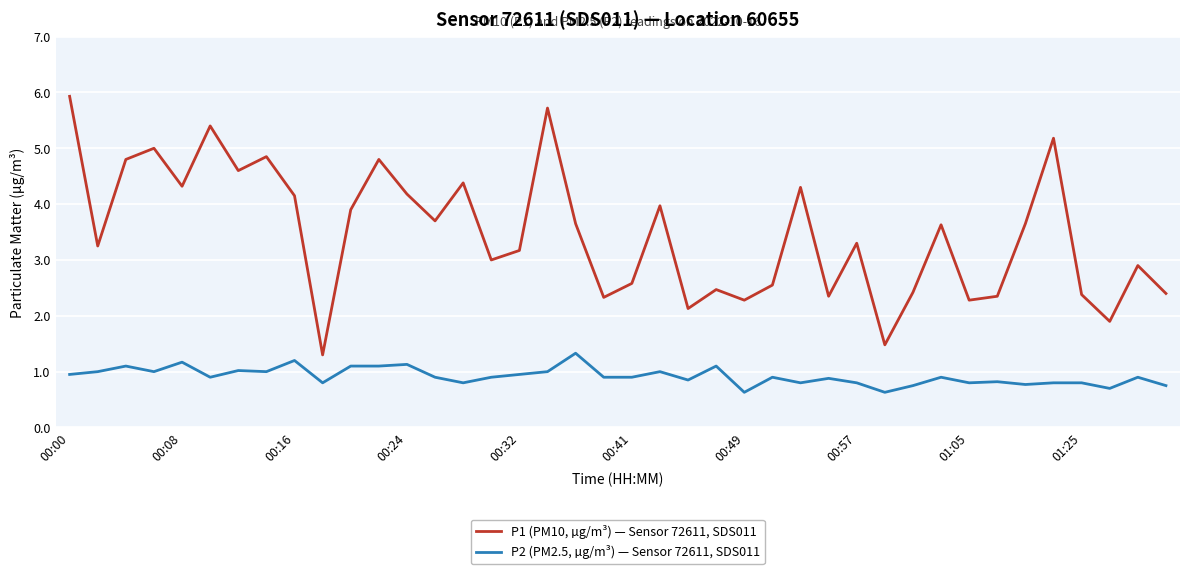

What are all the series names shown in the legend?

P1 (PM10, µg/m³) — Sensor 72611, SDS011, P2 (PM2.5, µg/m³) — Sensor 72611, SDS011